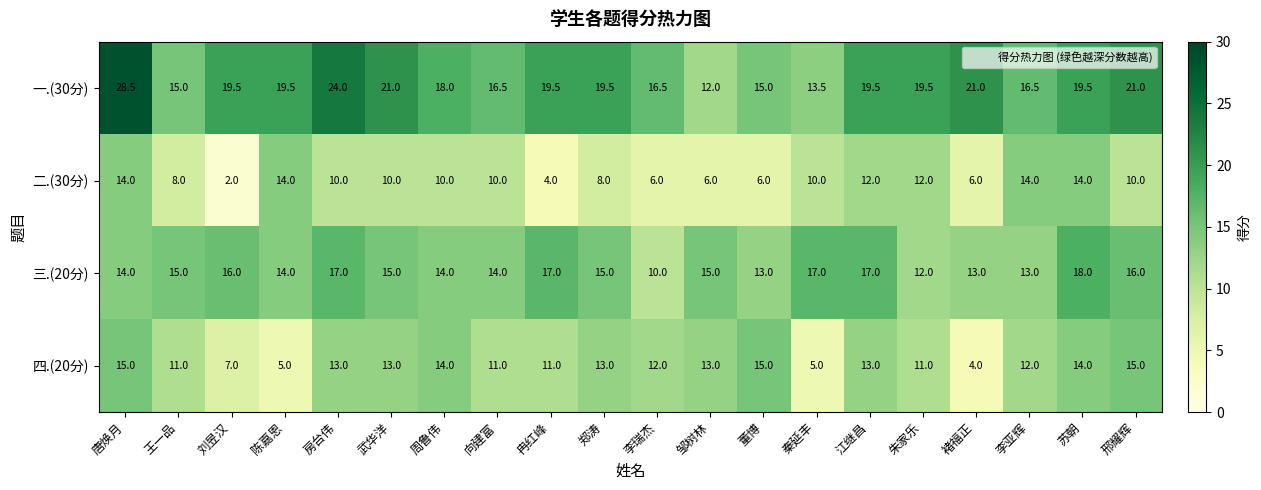

What is the average value of the 三.(20分) series?

14.8